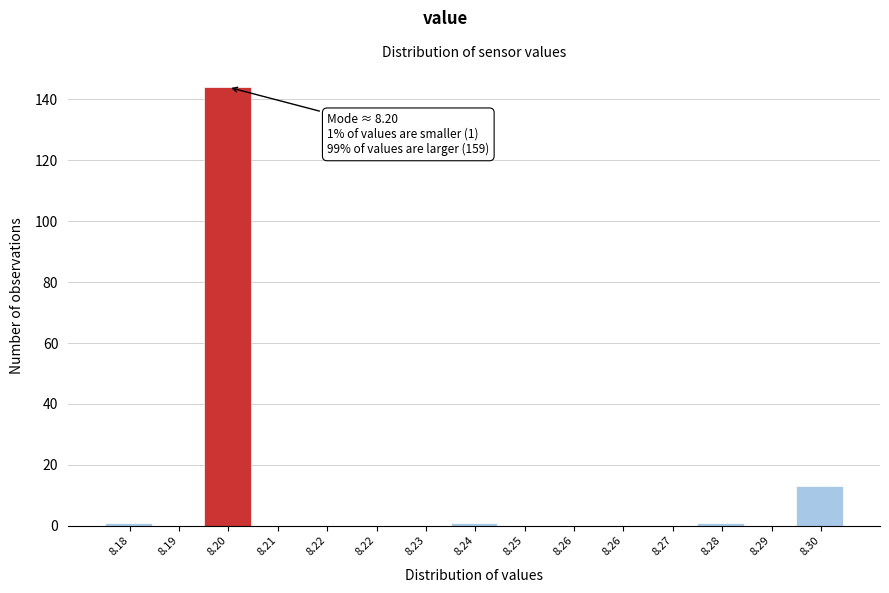

How many data points does each series have?

15